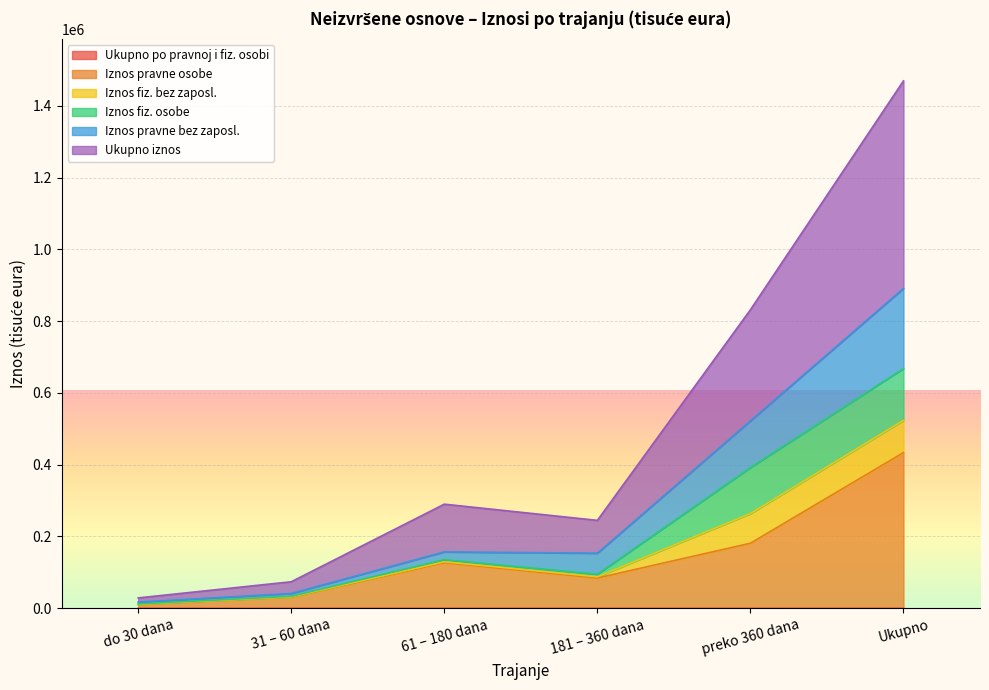

At which category is the sum across all series the highest?

Ukupno